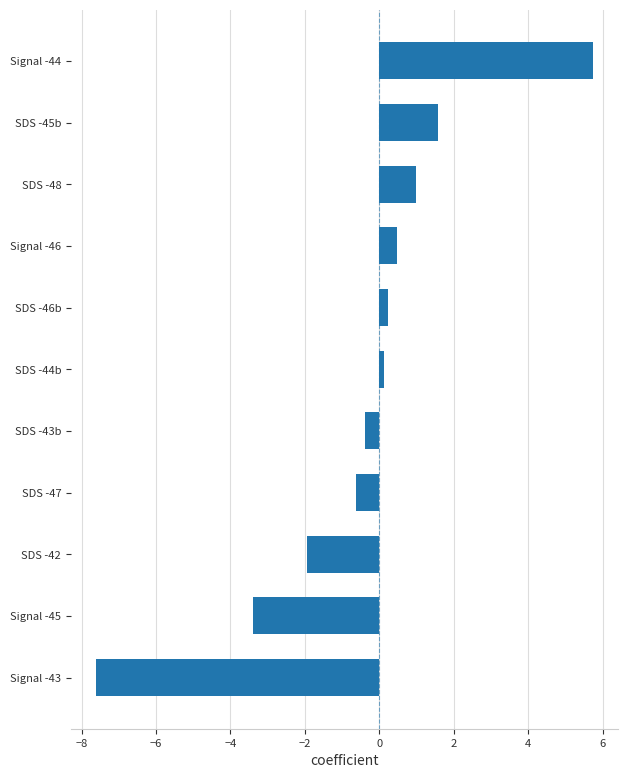

How many negative values are there?

5